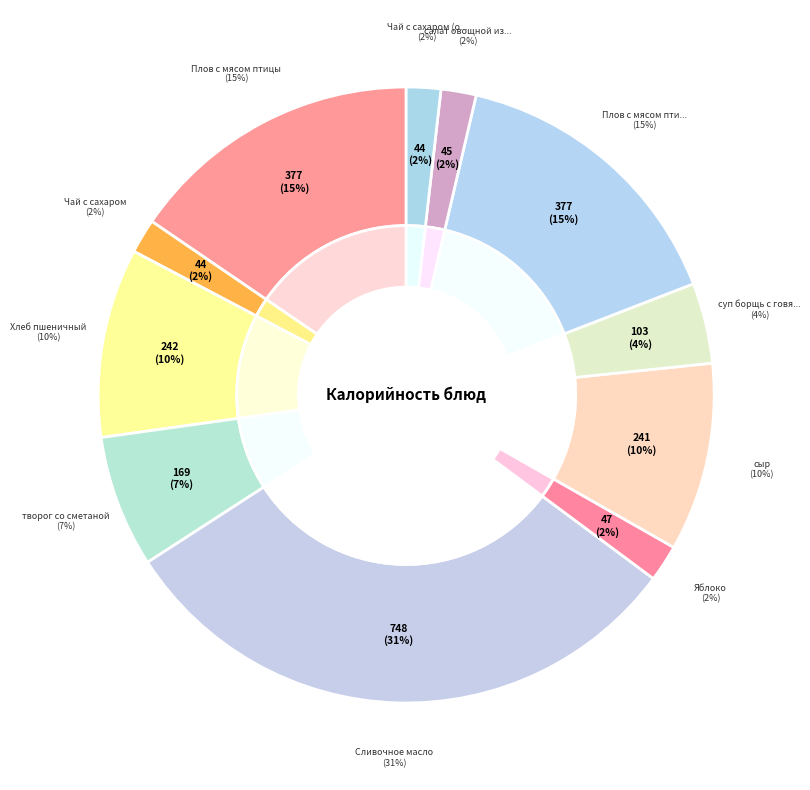

What percentage is NOT represented by Яблоко?

98.1%